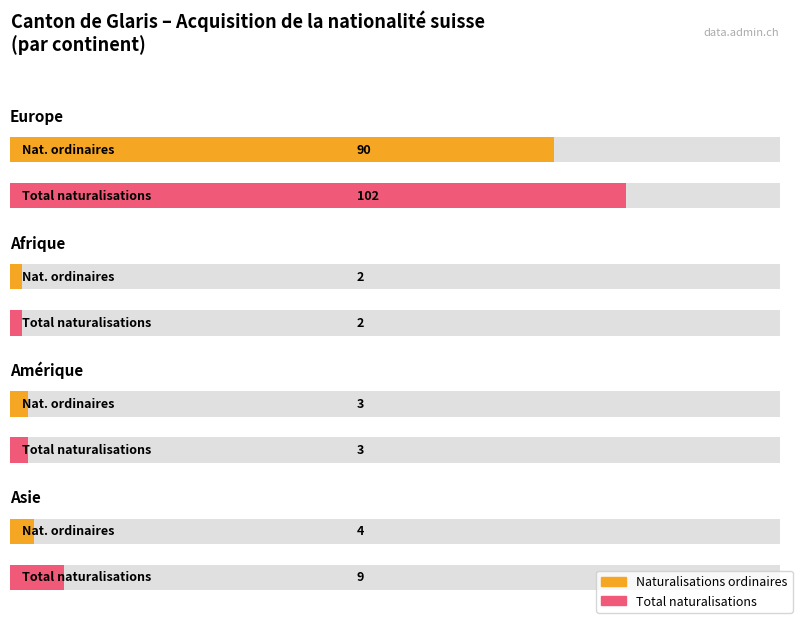

Is it true that Naturalisations facilitées equals 0 at Amérique?

True